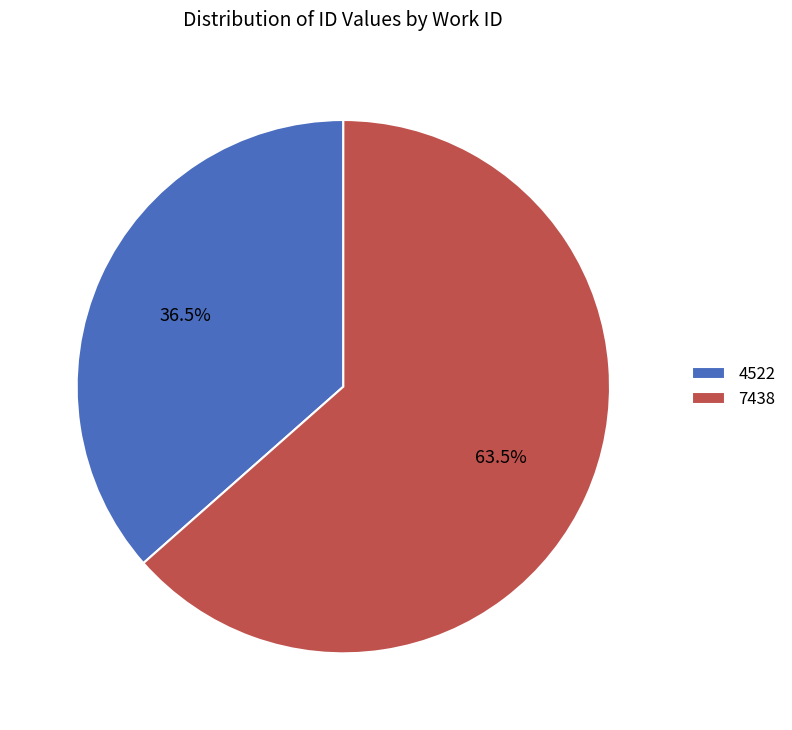

Between 7438 and 4522, which is larger?

7438